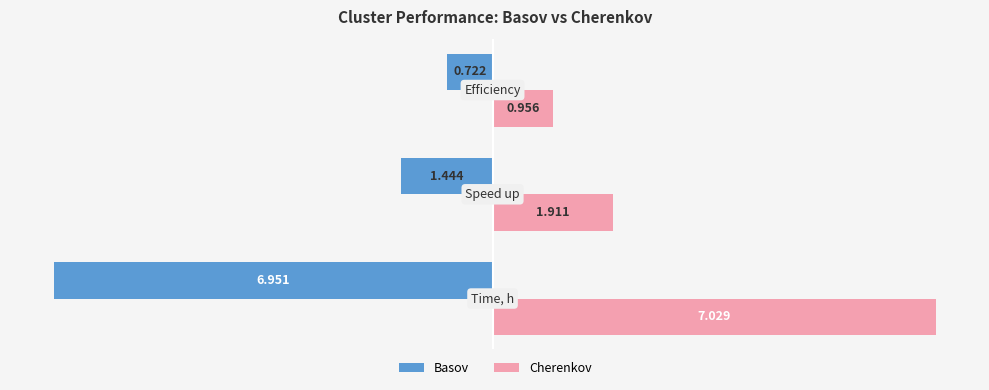

Which series has the largest total across all categories?

Cherenkov